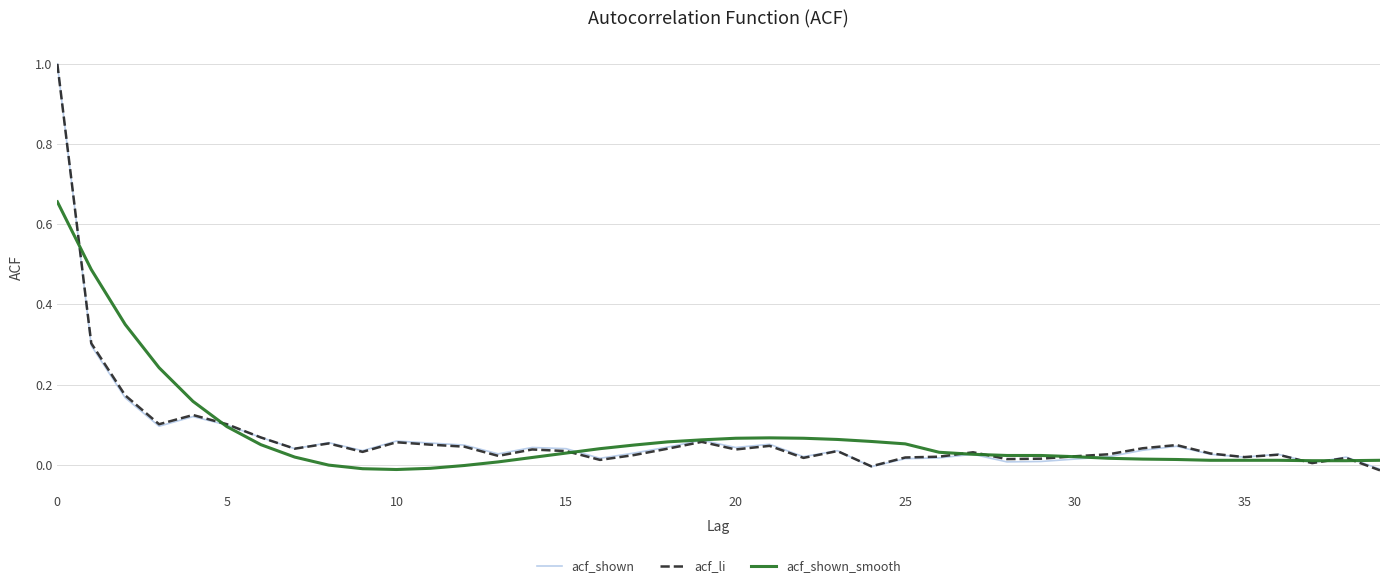

What are all the series names shown in the legend?

acf_shown, acf_li, acf_shown_smooth